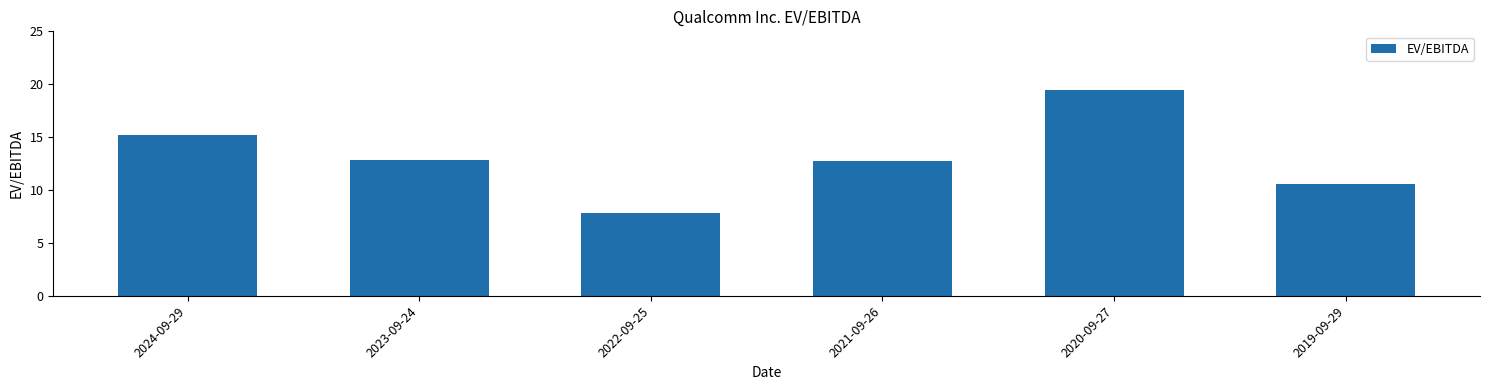

The chart shows a value of 21.8 at 2021-09-26. True or false?

False